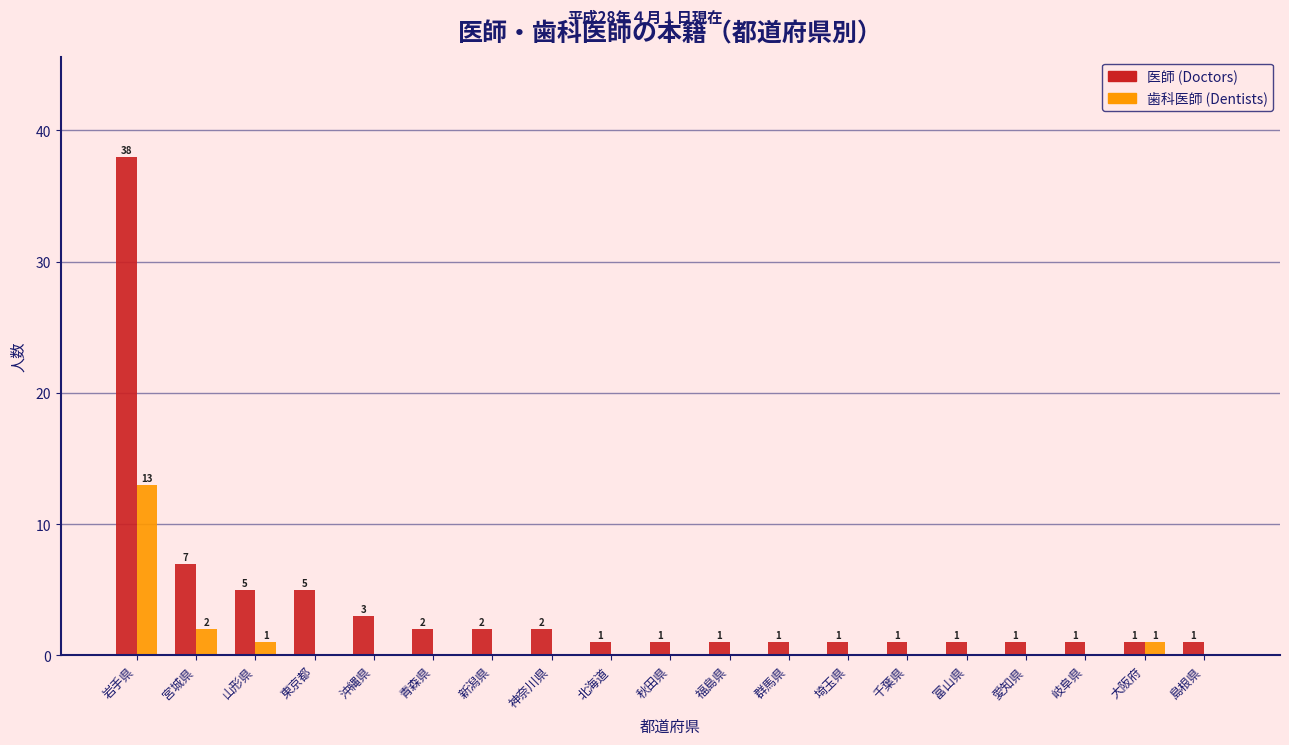

Reading left to right, what are all the values shown in this chart?

医師 (Doctors): 岩手県=38	宮城県=7	山形県=5	東京都=5	沖縄県=3	青森県=2	新潟県=2	神奈川県=2	北海道=1	秋田県=1	福島県=1	群馬県=1	埼玉県=1	千葉県=1	富山県=1	愛知県=1	岐阜県=1	大阪府=1	島根県=1
歯科医師 (Dentists): 岩手県=13	宮城県=2	山形県=1	東京都=0	沖縄県=0	青森県=0	新潟県=0	神奈川県=0	北海道=0	秋田県=0	福島県=0	群馬県=0	埼玉県=0	千葉県=0	富山県=0	愛知県=0	岐阜県=0	大阪府=1	島根県=0